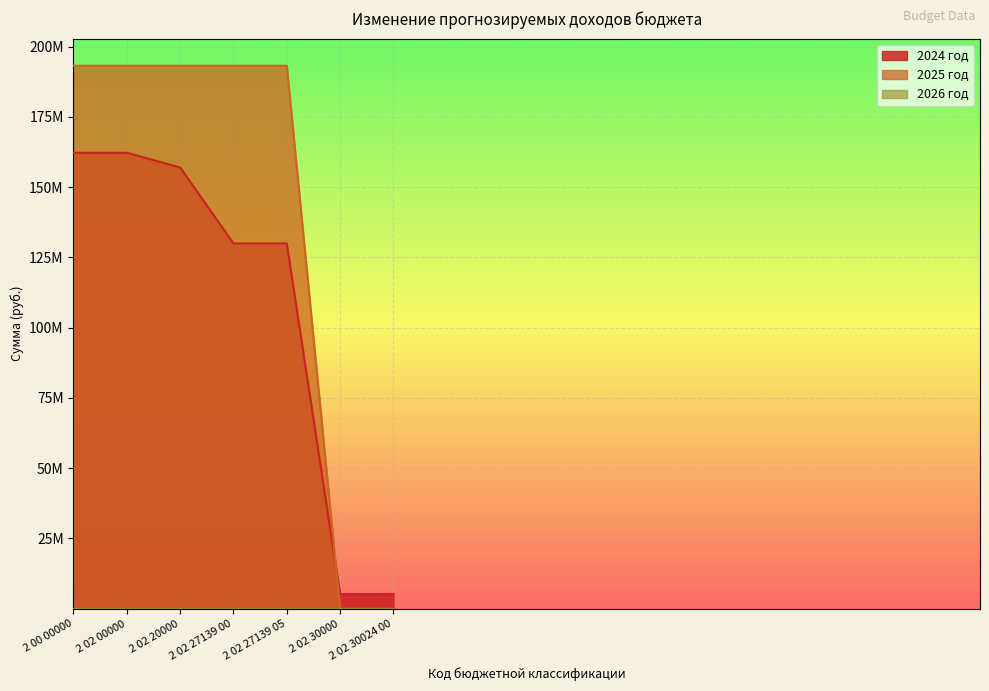

True or false: 2024 год has more than 0 interior local peaks.

False